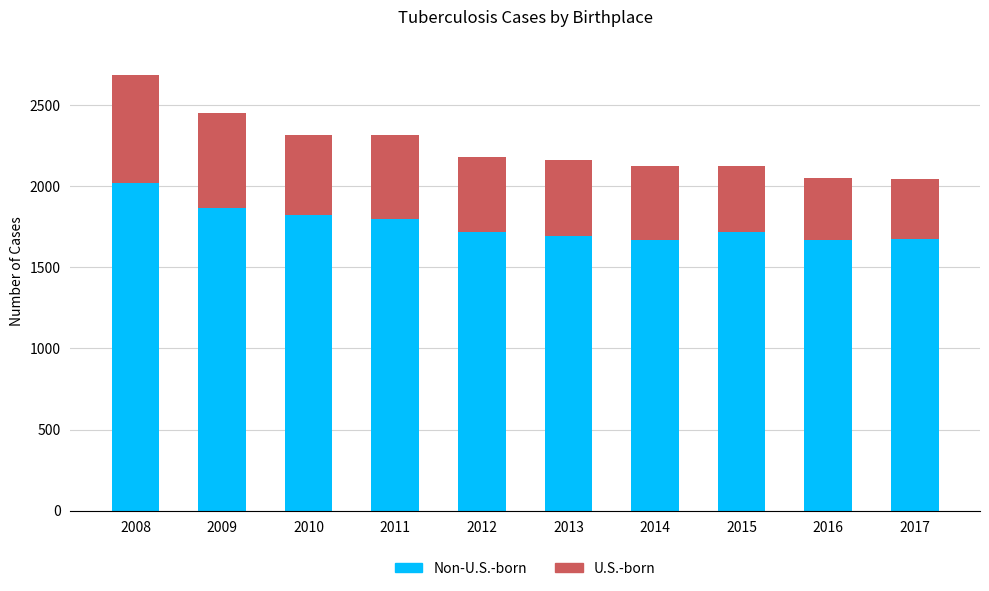

At which category is the sum across all series the highest?

2008